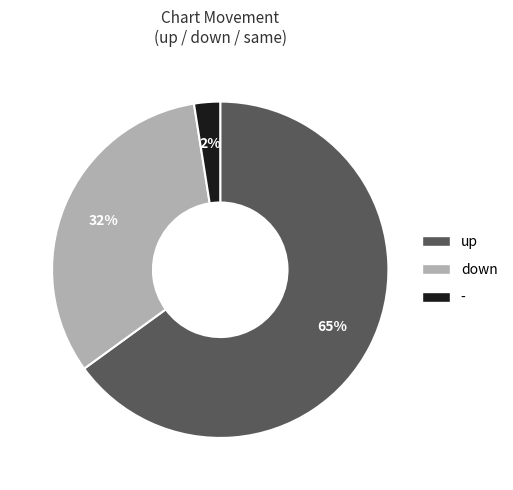

The up slice represents 65% of the pie. True or false?

True